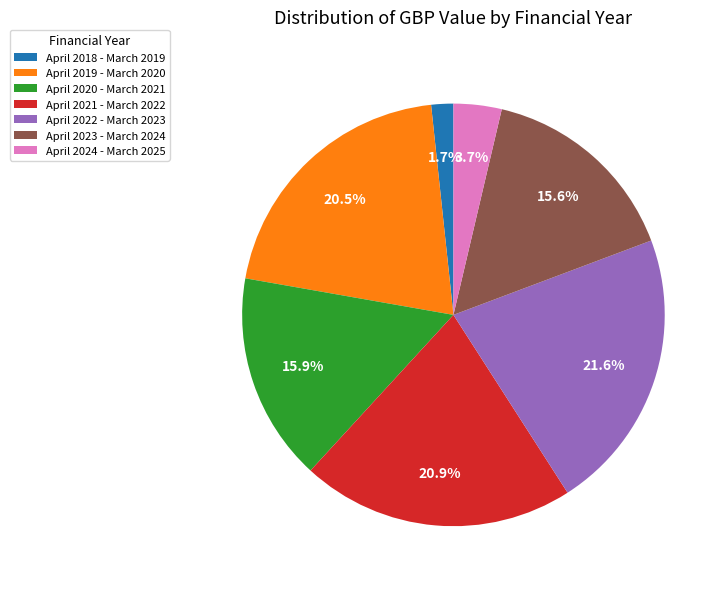

What percentage is the April 2024 - March 2025 slice, to the nearest percent?

4%